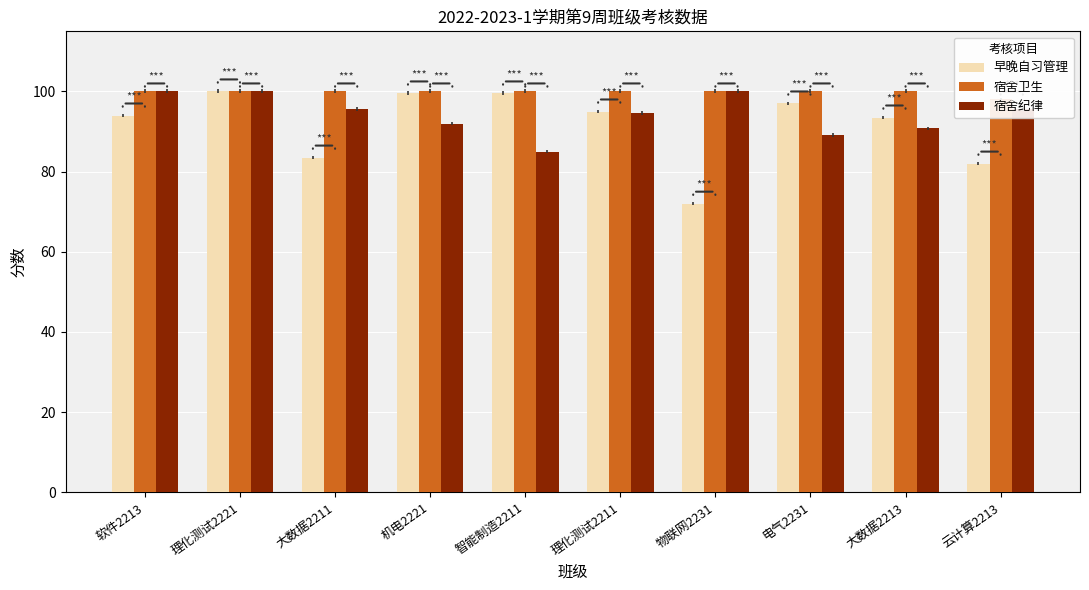

Between 机电2221 and 大数据2211, which is larger?

机电2221